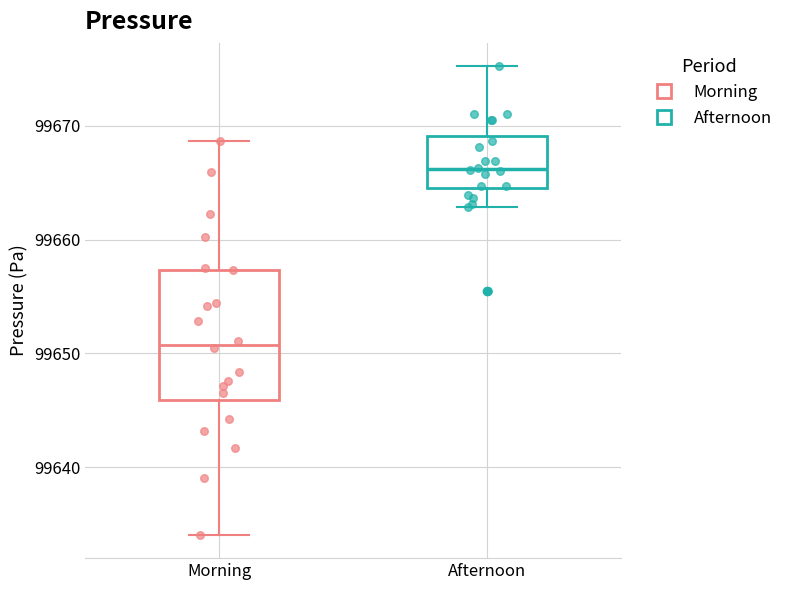

Reading left to right, transcribe this box plot: for each box, give where its median line is, the range the box spans, and where its two whiskers end, as read against the y-axis. The values are not printed on the chart, so give them approximately, as read against the axis.

Morning: median 99651, box 99646 to 99657, whiskers 99634 to 99669
Afternoon: median 99666, box 99664 to 99669, whiskers 99663 to 99675